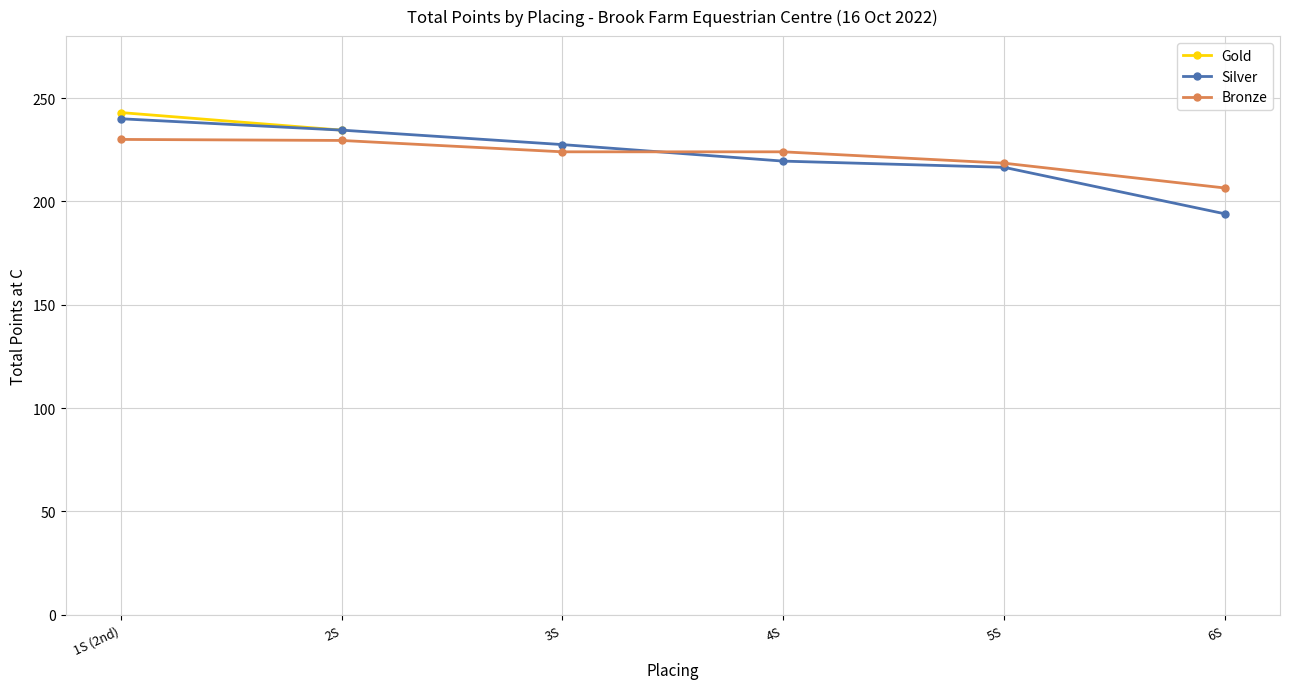

What is the label of the 3rd point from the left?

3S